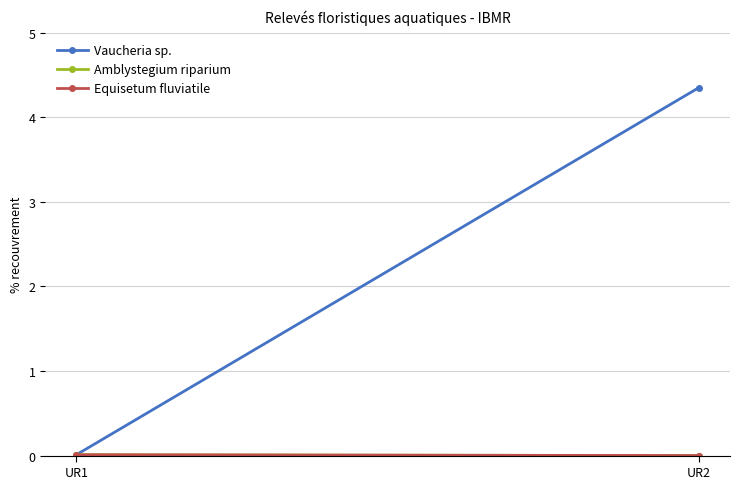

Rank the series at UR1 from lowest to highest value.

Vaucheria sp., Amblystegium riparium, Equisetum fluviatile